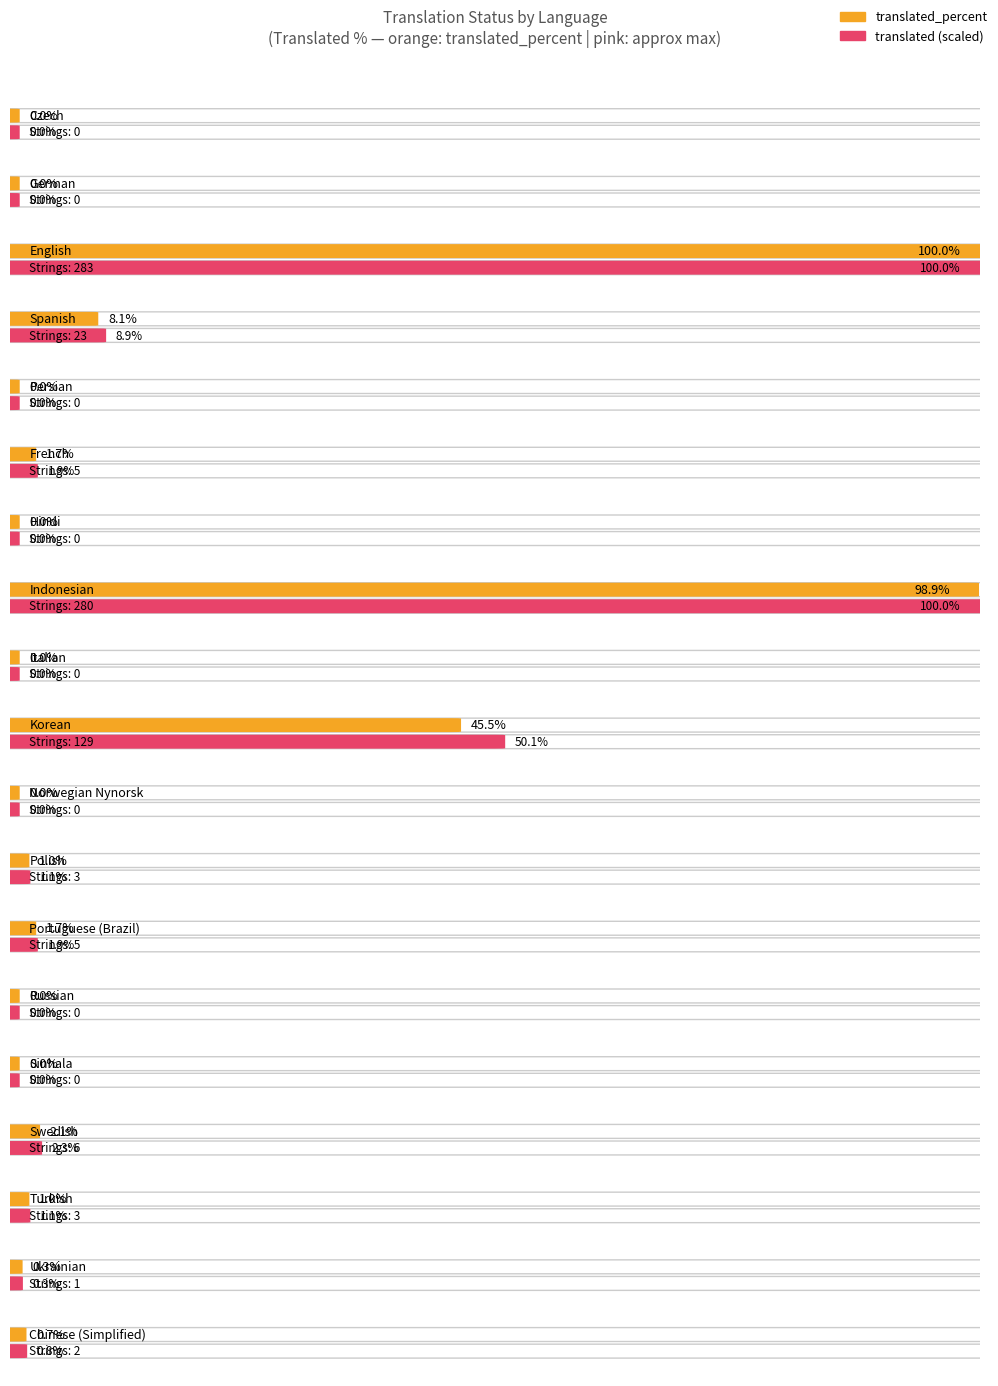

Reading right to left, extract all data points from this chart.

translated: Chinese (Simplified)=2.0	Ukrainian=1.0	Turkish=3.0	Swedish=6.0	Sinhala=0.0	Russian=0.0	Portuguese (Brazil)=5.0	Polish=3.0	Norwegian Nynorsk=0.0	Korean=129.0	Italian=0.0	Indonesian=280.0	Hindi=0.0	French=5.0	Persian=0.0	Spanish=23.0	English=283.0	German=0.0	Czech=0.0
translated_percent: Chinese (Simplified)=0.7	Ukrainian=0.3	Turkish=1.0	Swedish=2.1	Sinhala=0.0	Russian=0.0	Portuguese (Brazil)=1.7	Polish=1.0	Norwegian Nynorsk=0.0	Korean=45.5	Italian=0.0	Indonesian=98.9	Hindi=0.0	French=1.7	Persian=0.0	Spanish=8.1	English=100.0	German=0.0	Czech=0.0